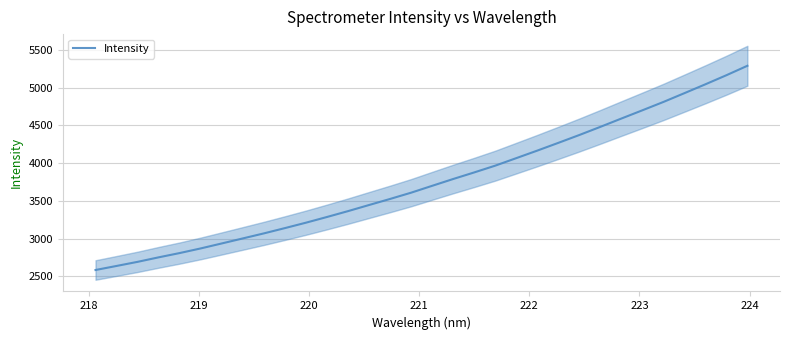

How many data points are less than 3698?

16